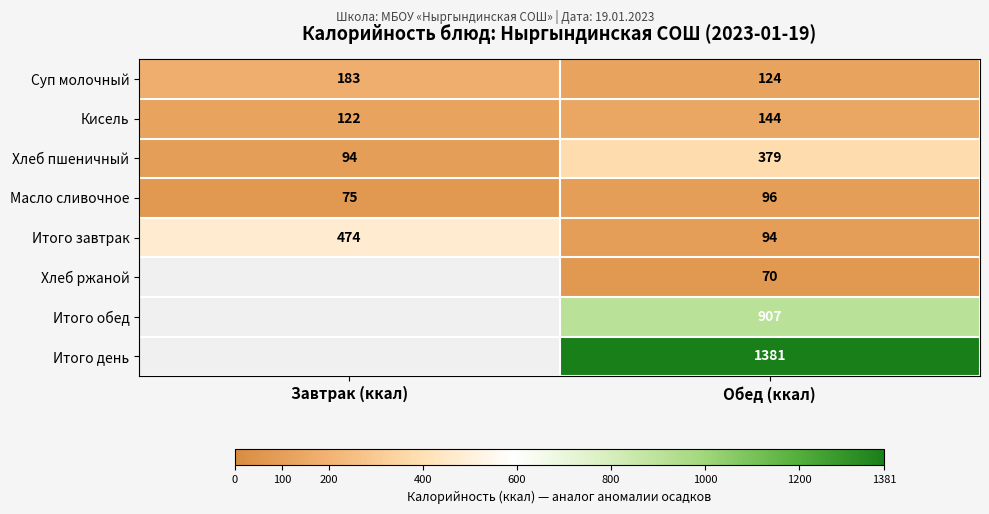

Count the Кисель values in the range 122 to 144.

2